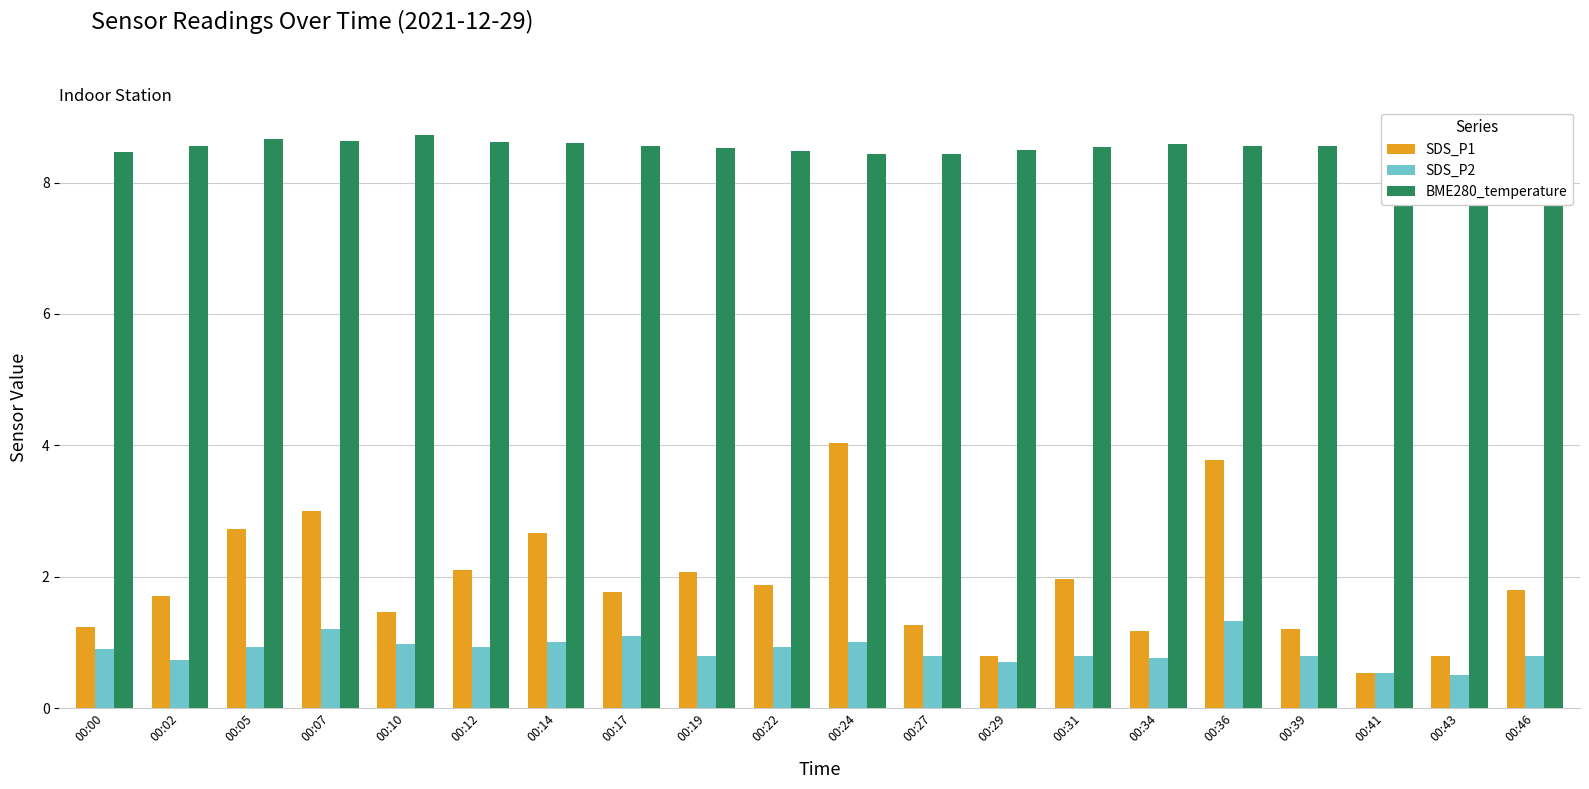

At how many categories does at least one series exceed 8?

20